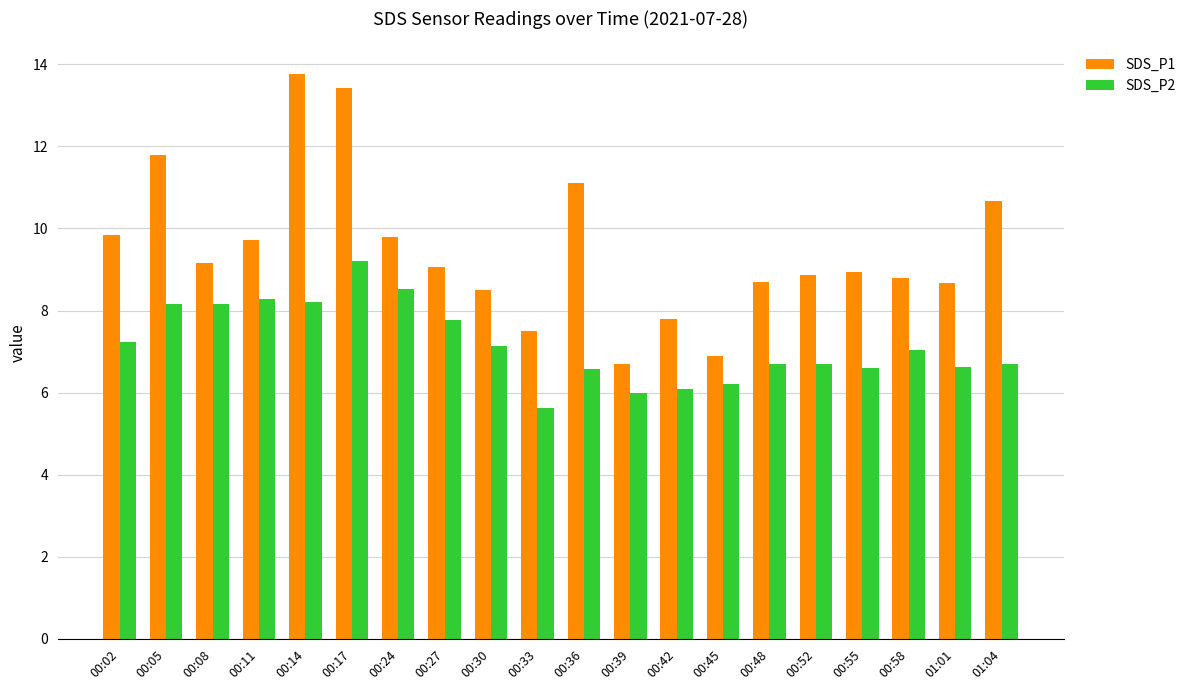

Which series changed the most between 00:02 and 00:30?

SDS_P1